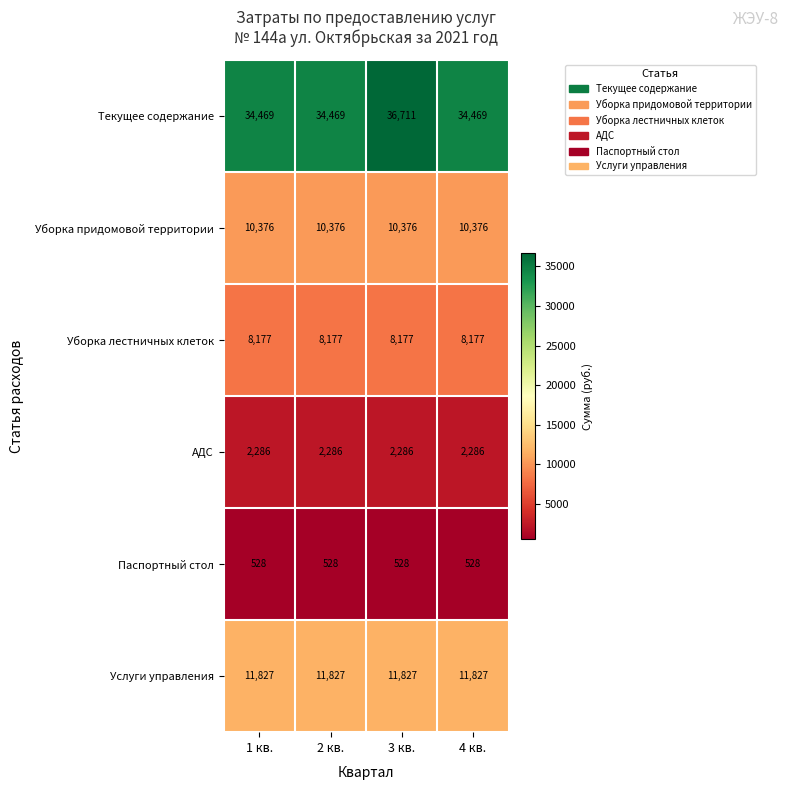

What is the minimum value shown in the chart?

528